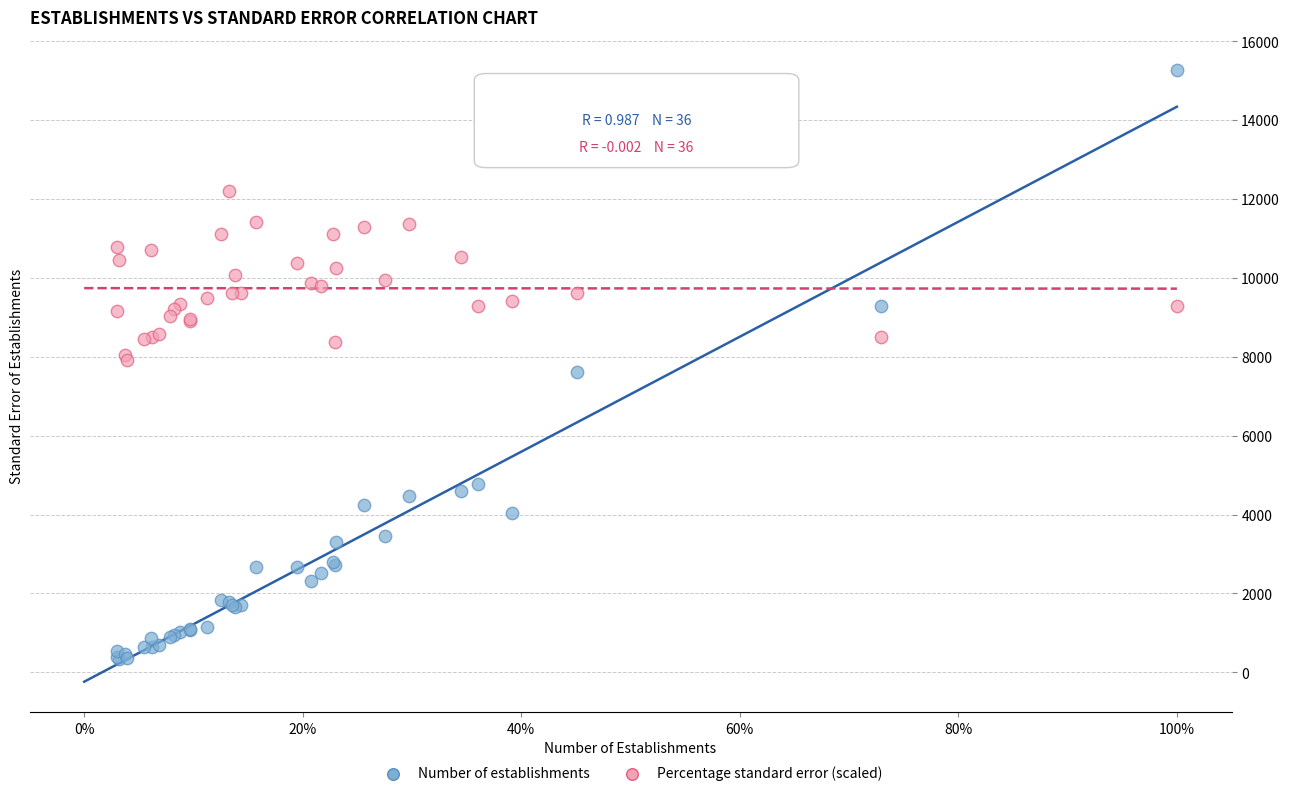

What is the X range (max minus min) for the scatter plot?

1.0